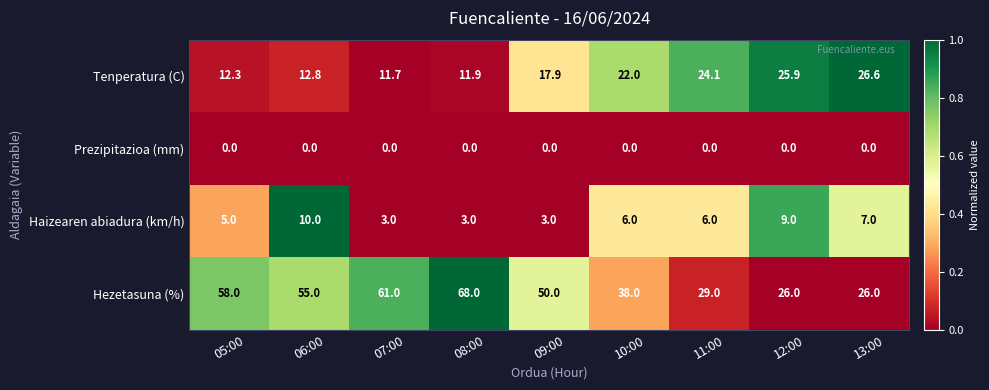

What is the approximate value of Tenperatura (C) at 06:00?

12.8